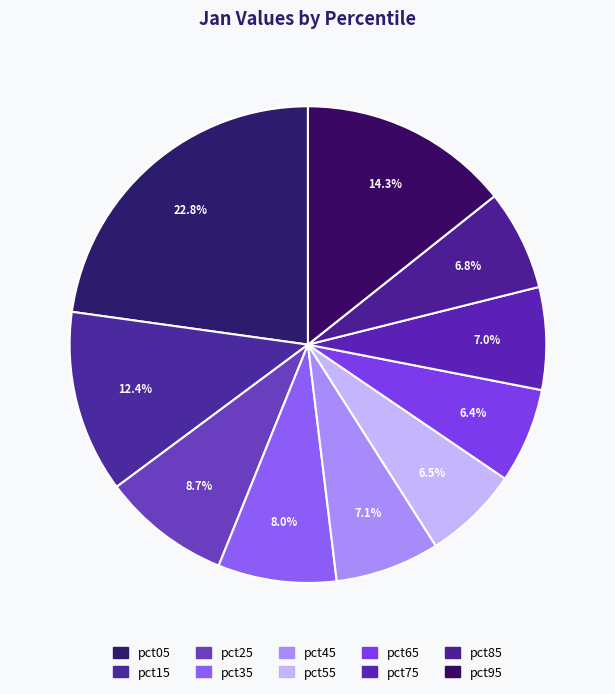

Count the number of slices in the pie.

10